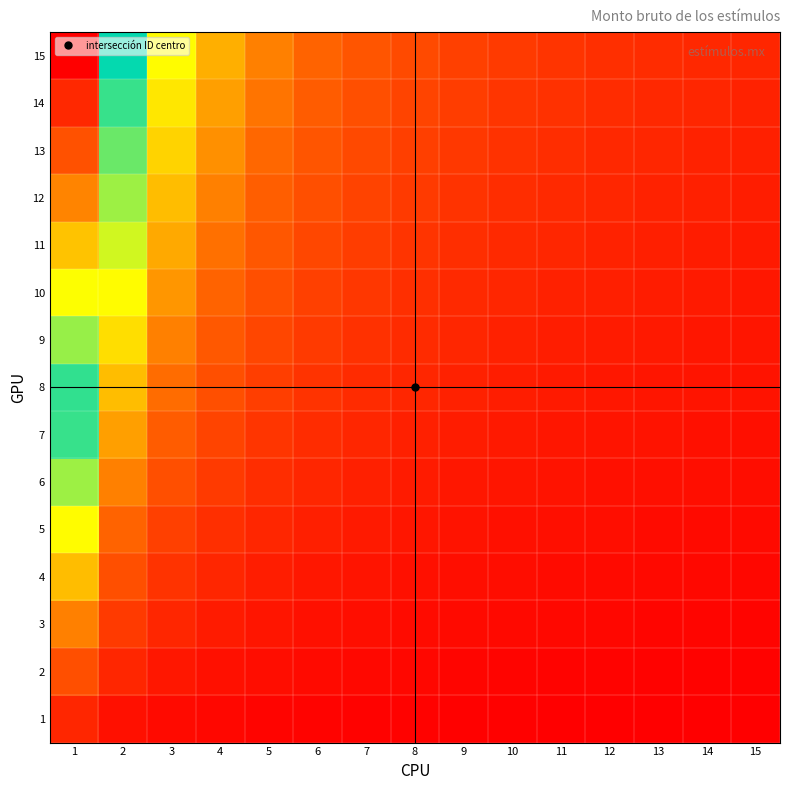

Which label corresponds to the largest value in the chart?

1